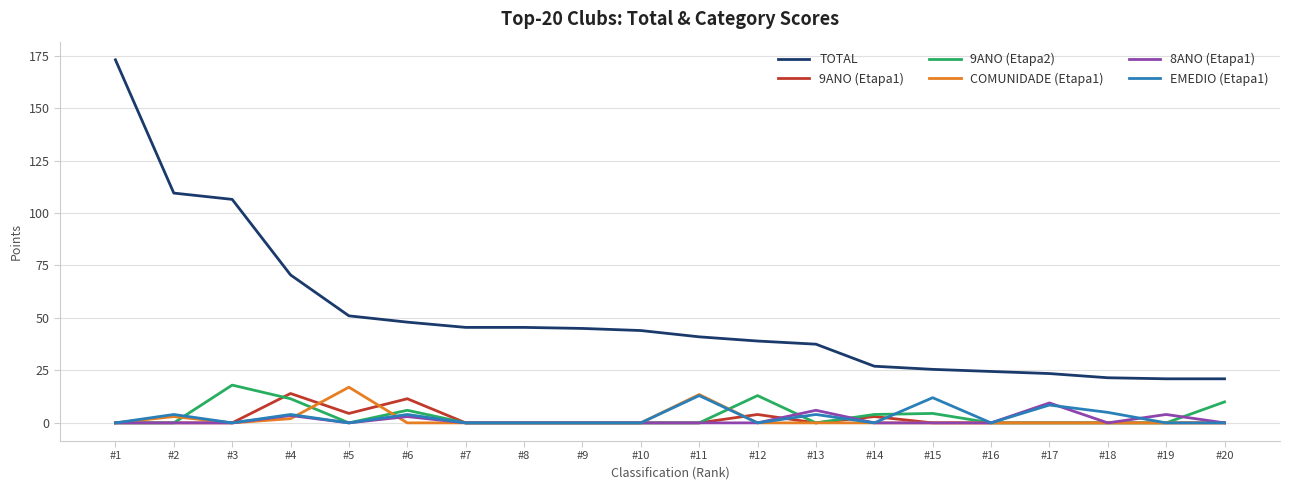

How many lines are shown in the chart?

6